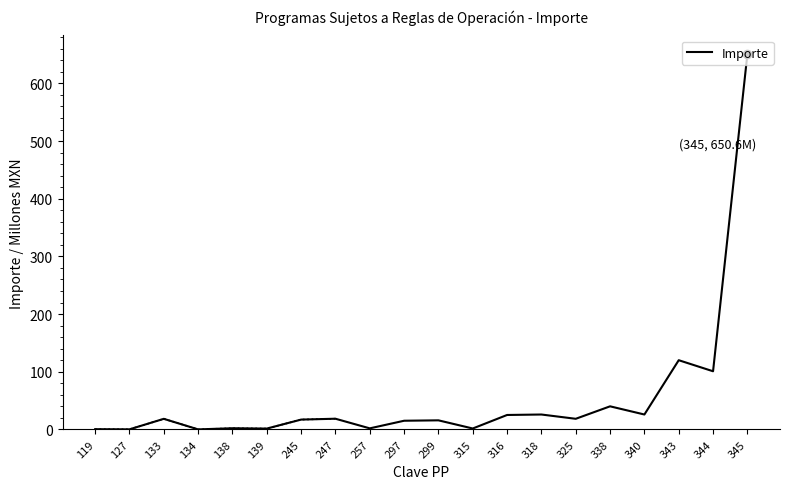

True or false: the data has more than 2 interior local peaks.

True